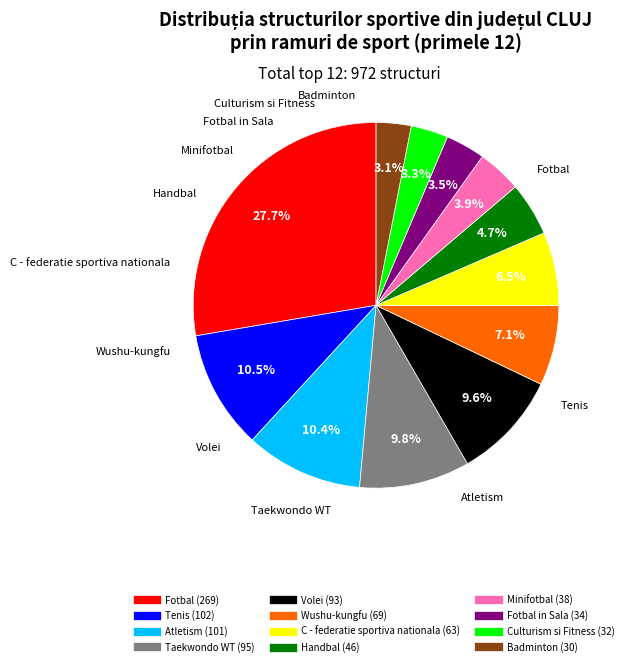

Is there any slice that represents more than half of the pie?

No